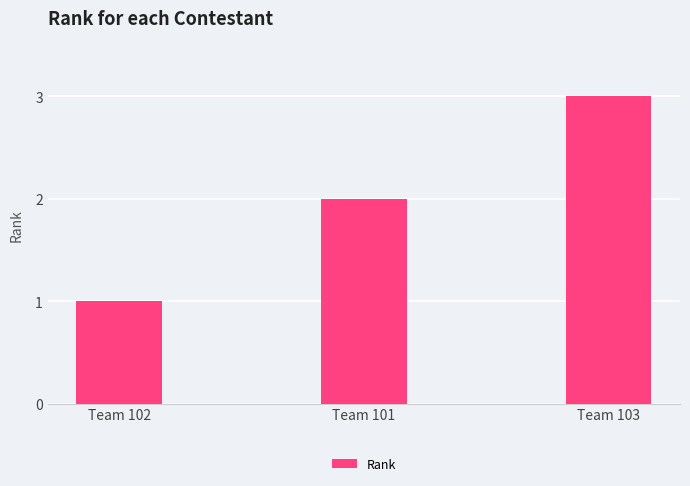

What position from the left is Team 102?

1